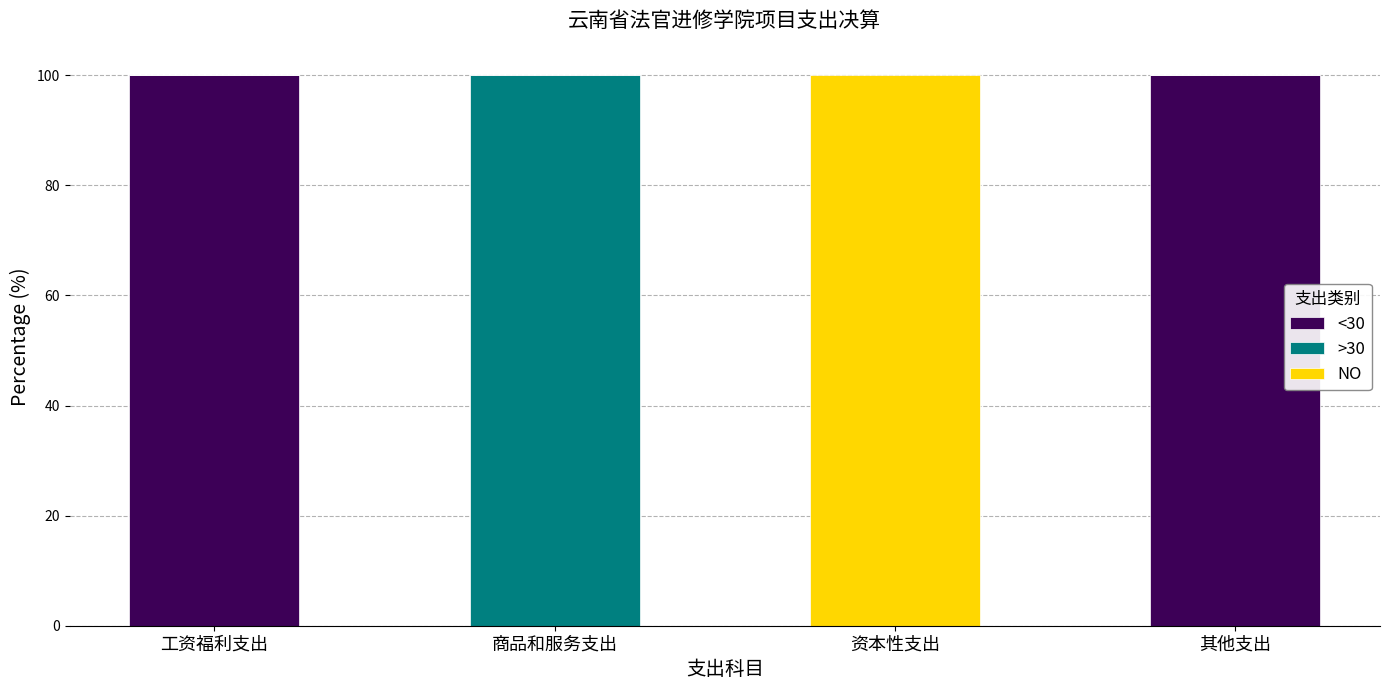

What is the highest value of the <30 series?

100